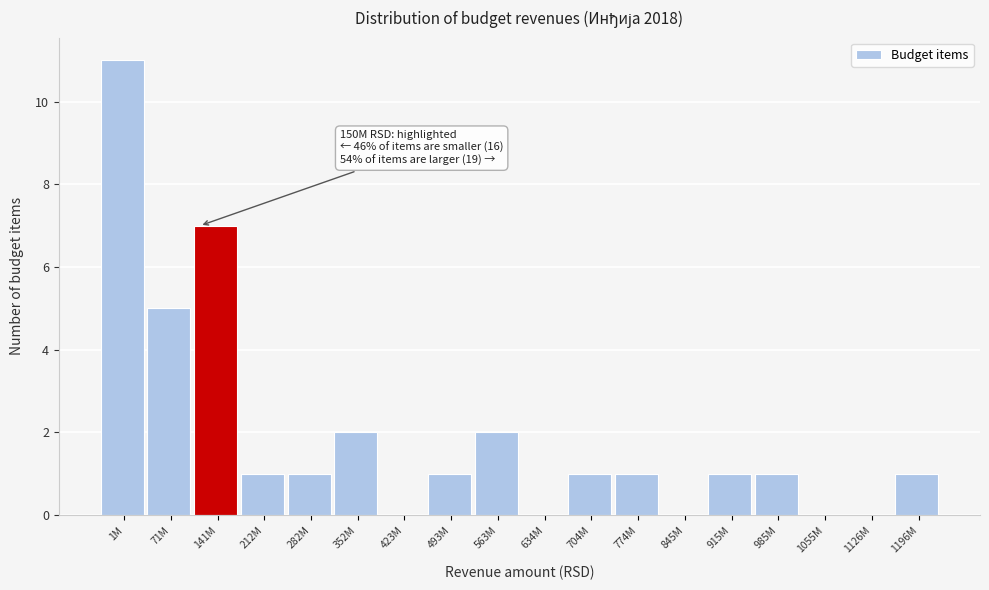

Reading right to left, what are all the values shown in this chart?

1196M=1	1126M=0	1055M=0	985M=1	915M=1	845M=0	774M=1	704M=1	634M=0	563M=2	493M=1	423M=0	352M=2	282M=1	212M=1	141M=7	71M=5	1M=11